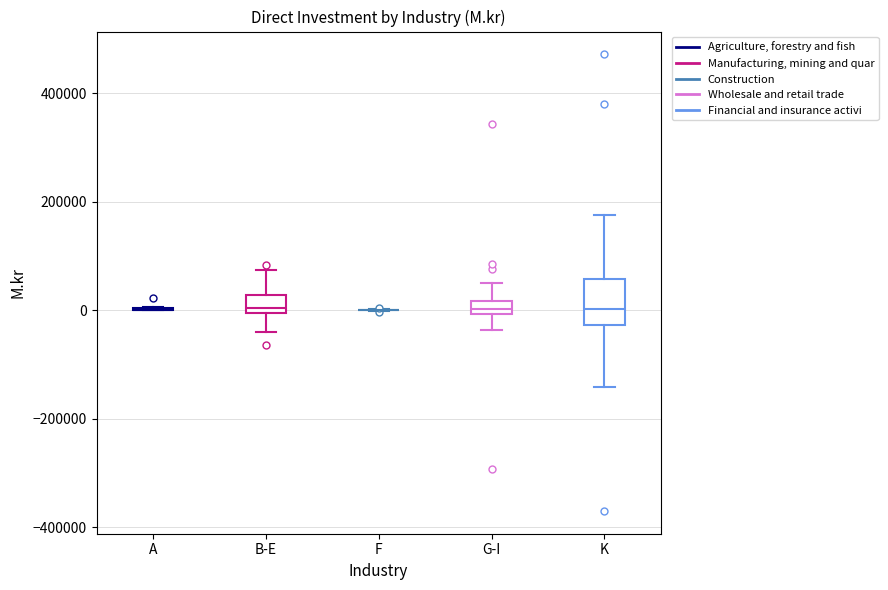

Where does the lower whisker of the box for B-E end on the y-axis? The values are not printed on the chart, so give them approximately, as read against the axis.

-40000